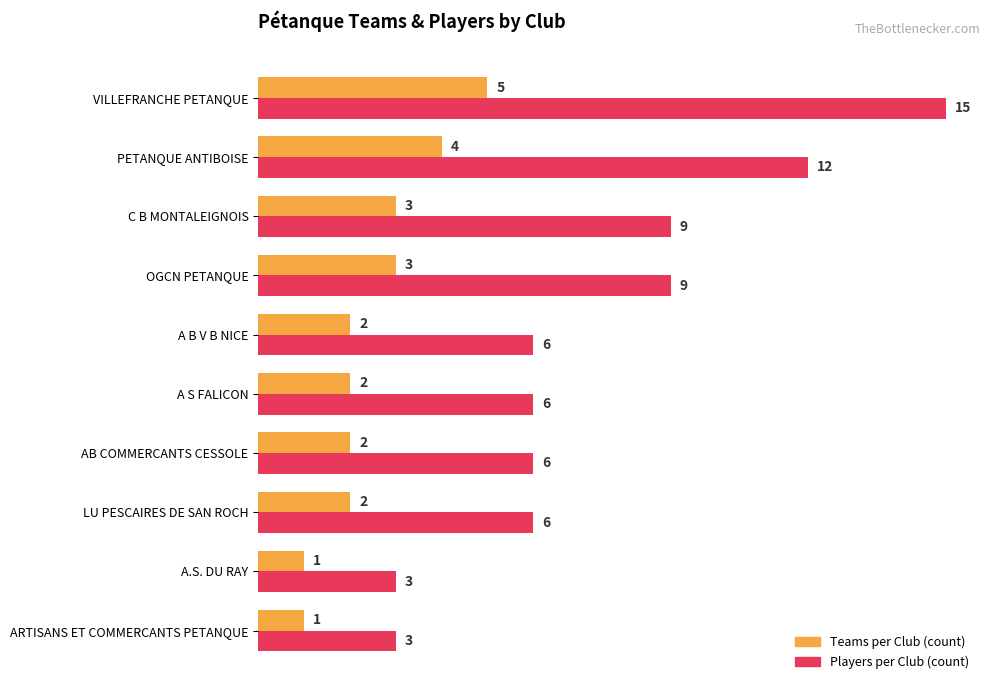

What is the maximum value for Teams per Club (count)?

5